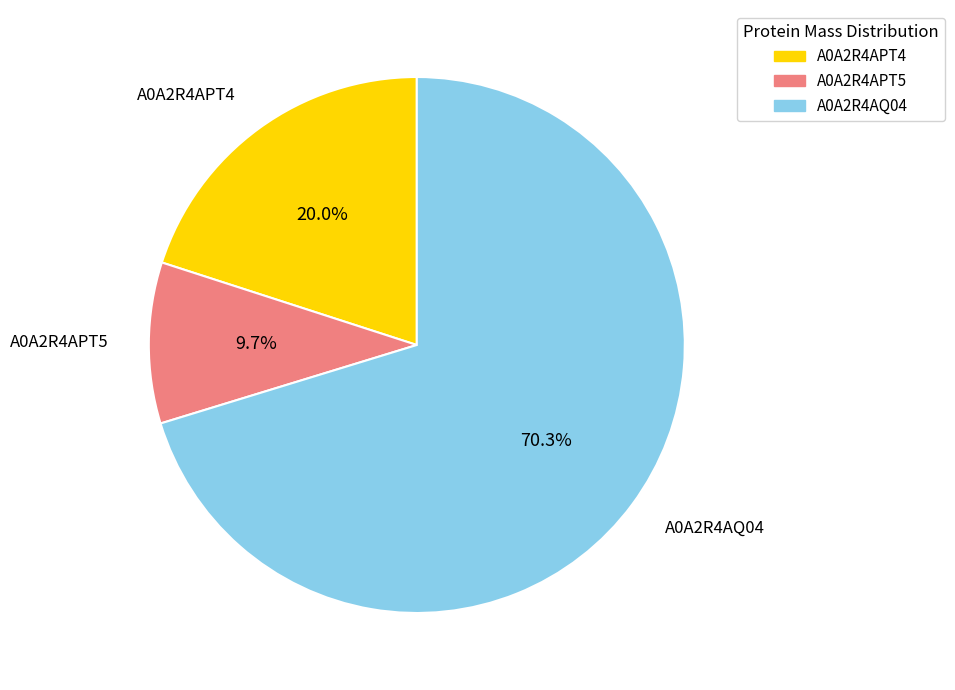

Which category has the biggest portion of the pie?

A0A2R4AQ04